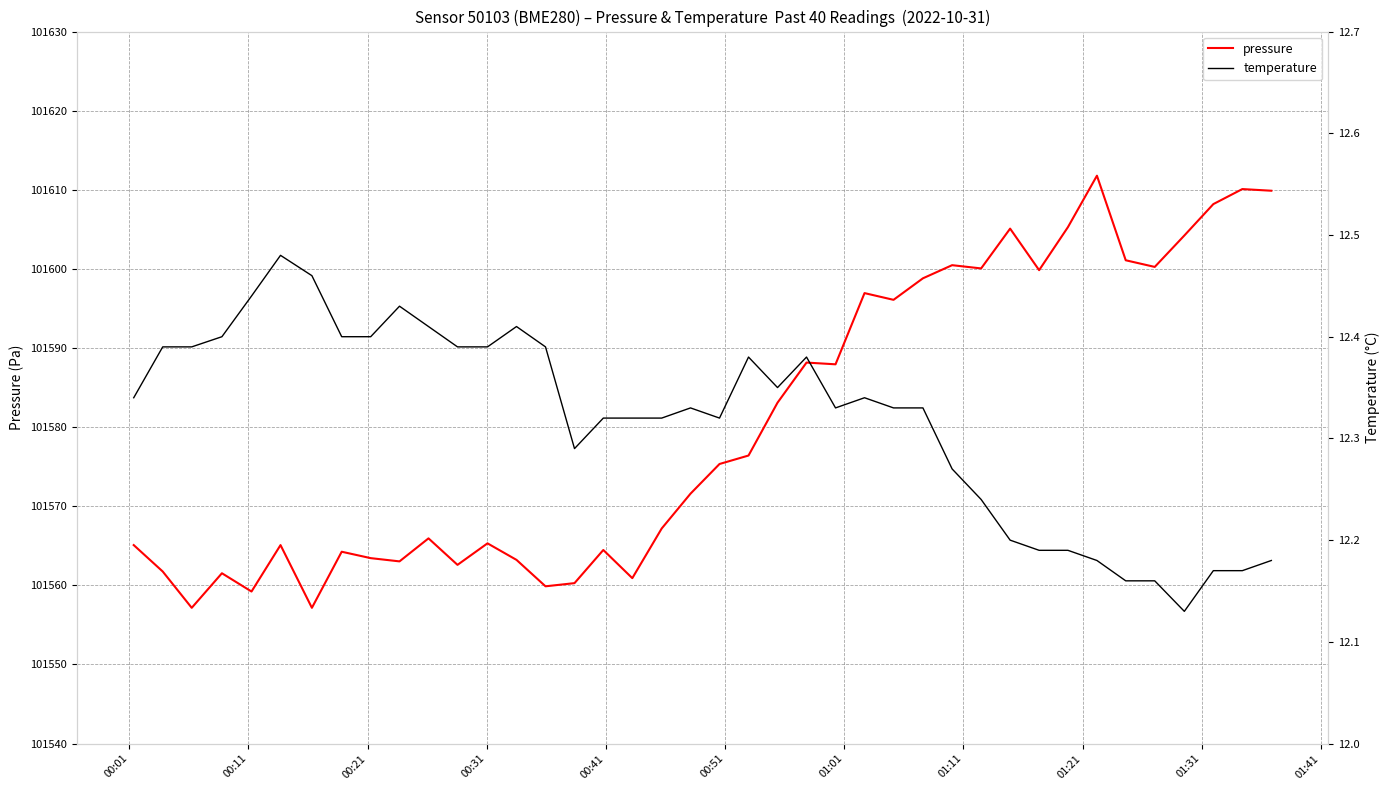

The value of temperature at 26 is 7.3. True or false?

False